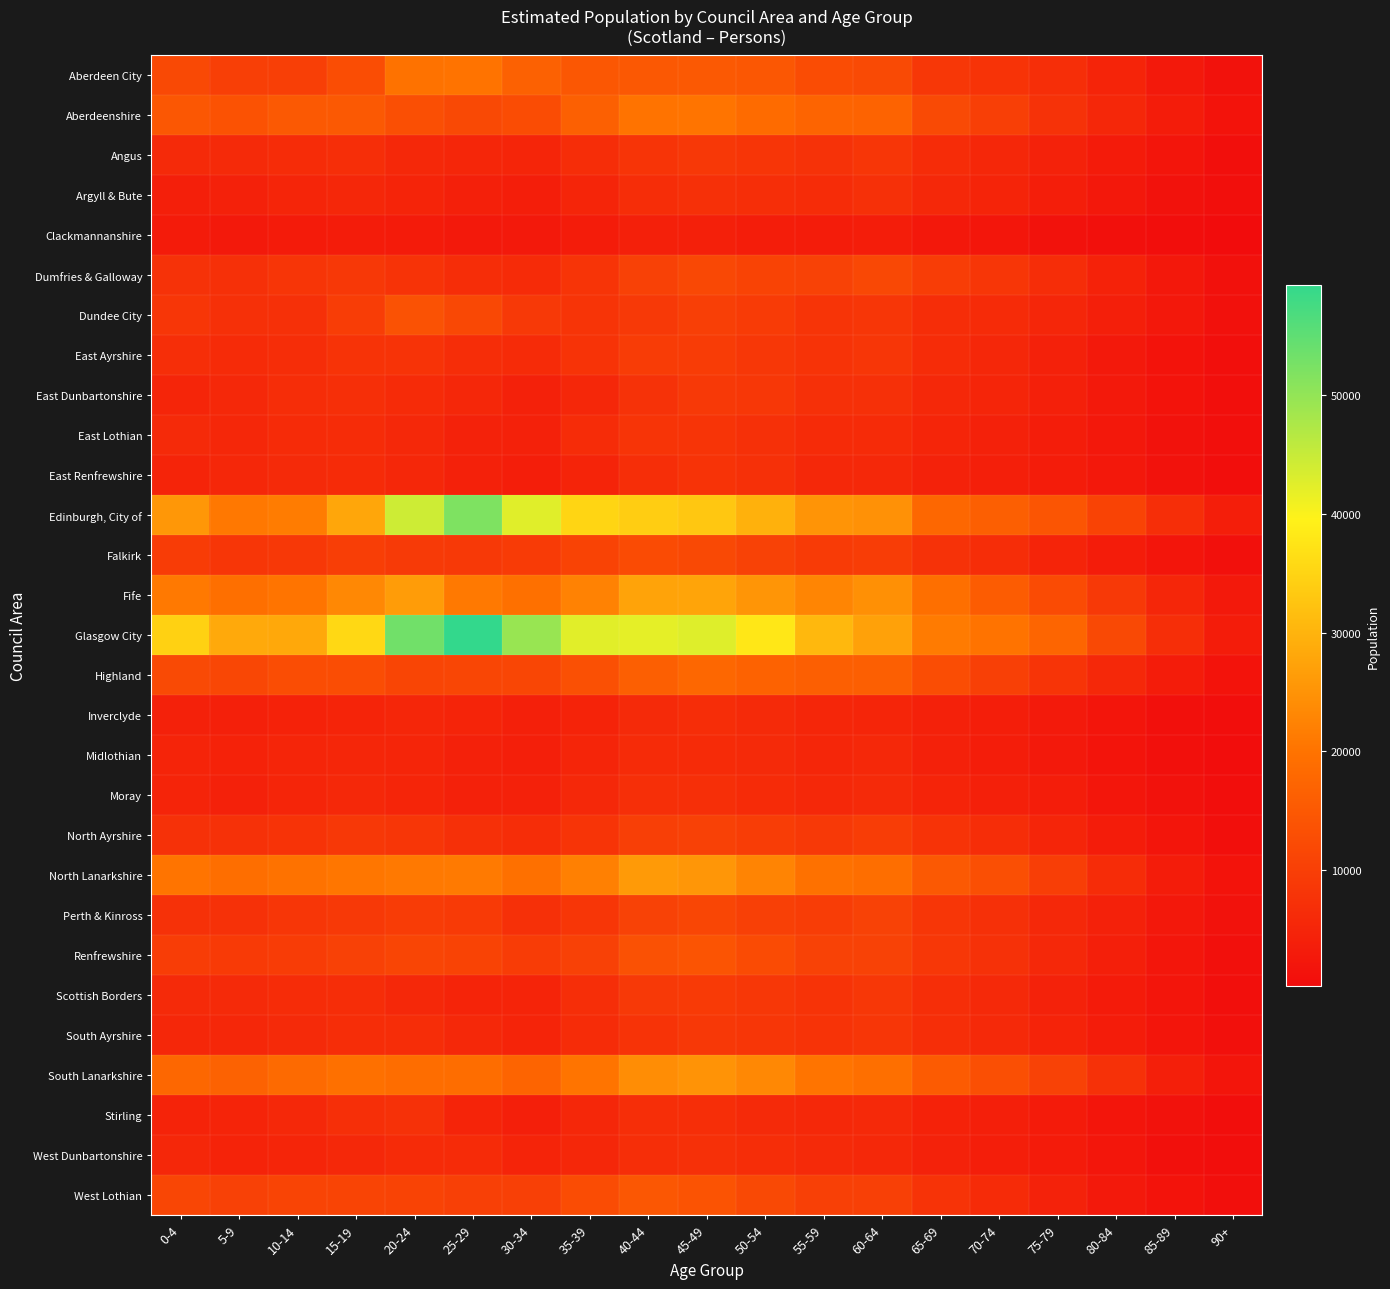

Rank the series at 60-64 from highest to lowest value.

Glasgow City, Edinburgh, City of, Fife, South Lanarkshire, North Lanarkshire, Aberdeenshire, Highland, Aberdeen City, Dumfries & Galloway, Renfrewshire, Perth & Kinross, West Lothian, Falkirk, North Ayrshire, Scottish Borders, Angus, East Ayrshire, Dundee City, South Ayrshire, East Dunbartonshire, Argyll & Bute, East Lothian, Moray, Stirling, East Renfrewshire, West Dunbartonshire, Midlothian, Inverclyde, Clackmannanshire